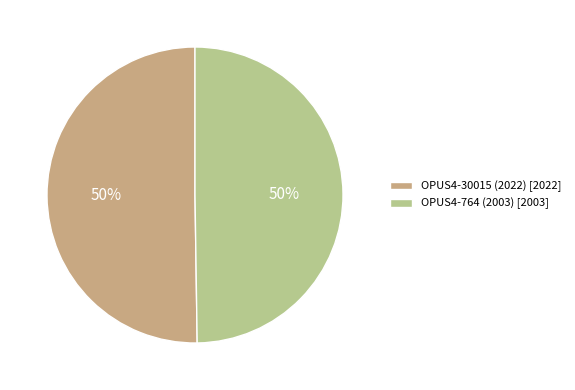

How many segments does this pie chart have?

2